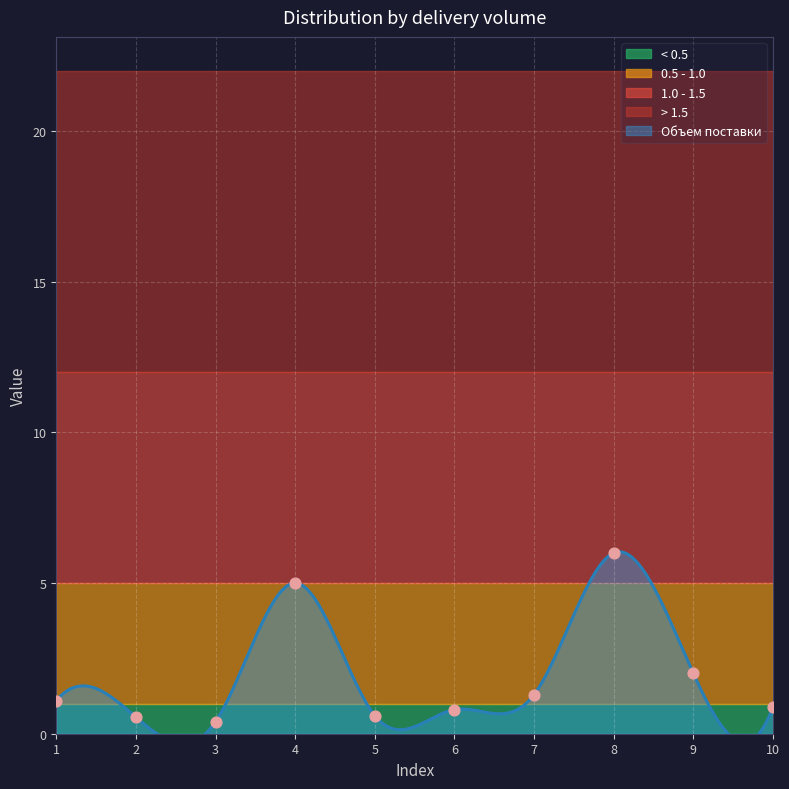

At which category is the sum across all series the highest?

8